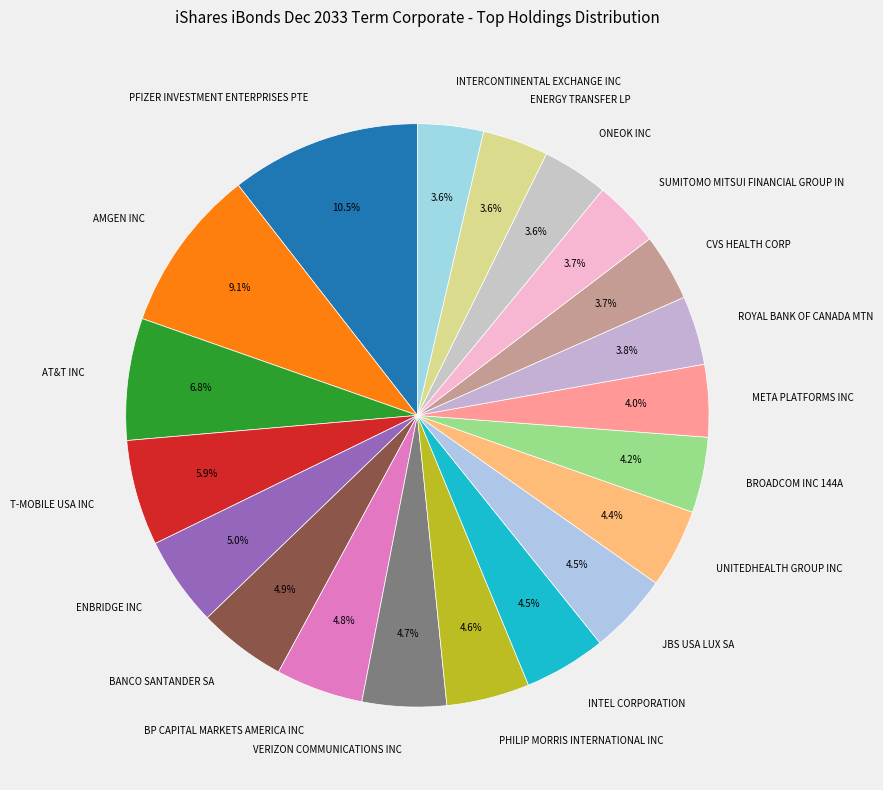

Which category has the biggest portion of the pie?

PFIZER INVESTMENT ENTERPRISES PTE